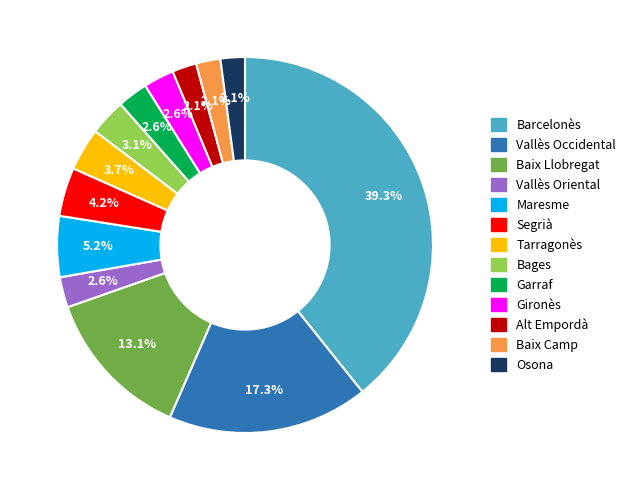

To the nearest percent, what is the difference between the largest and smallest slice percentages?

37%